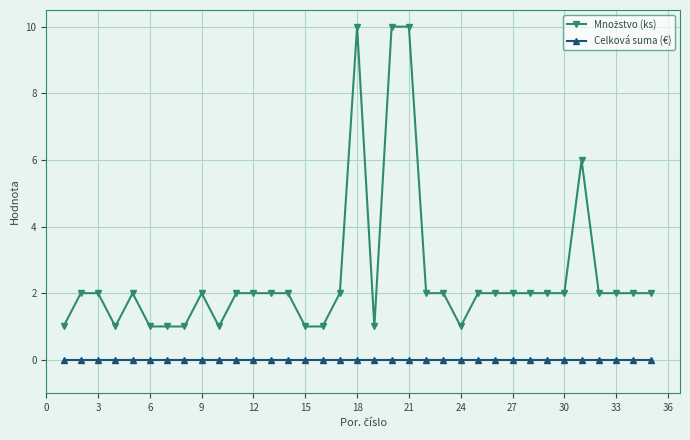

How many lines are shown in the chart?

2